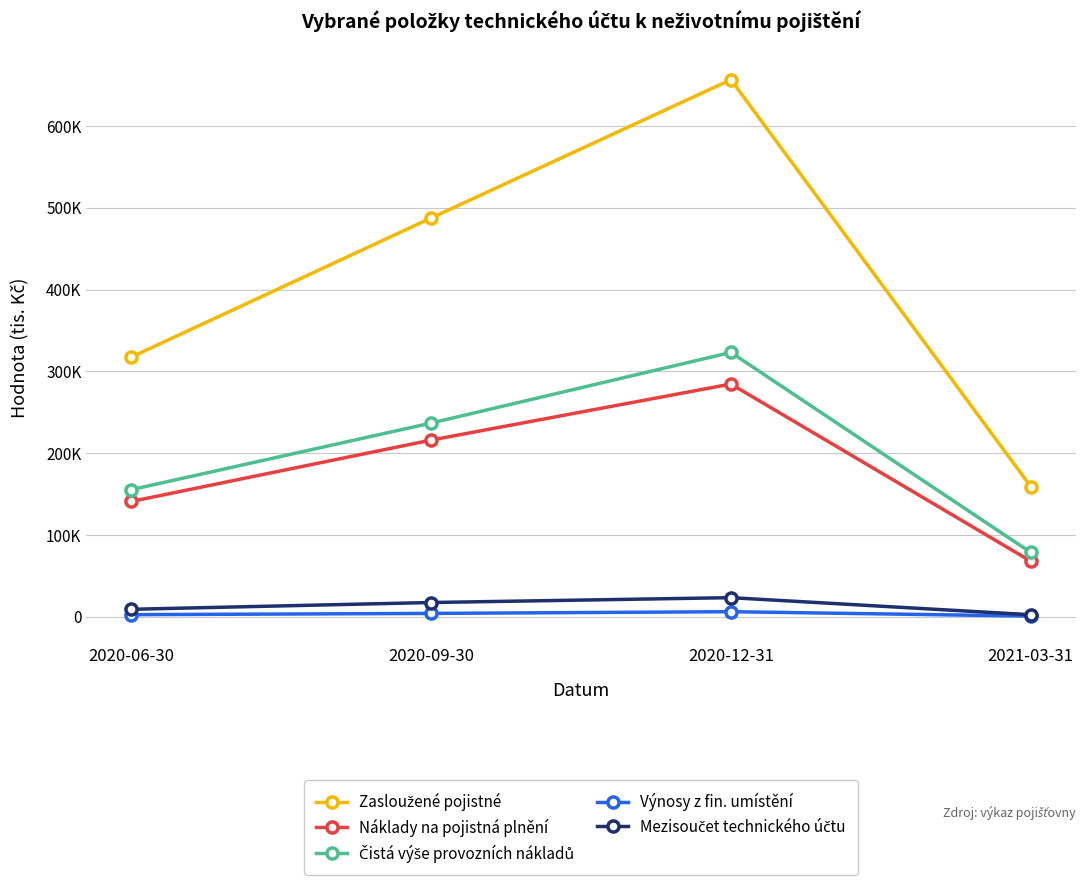

What position from the left is 2020-09-30?

2